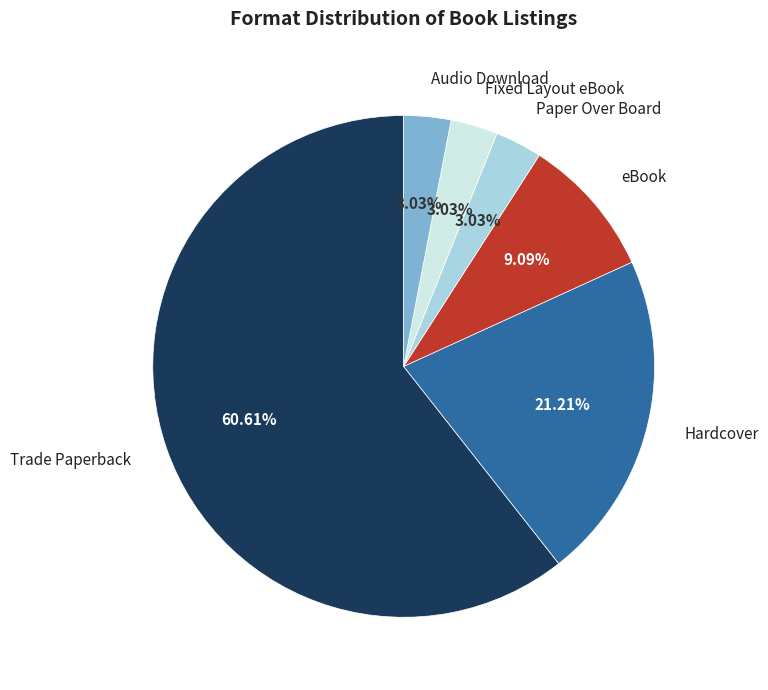

Is there a majority slice in this chart?

Yes